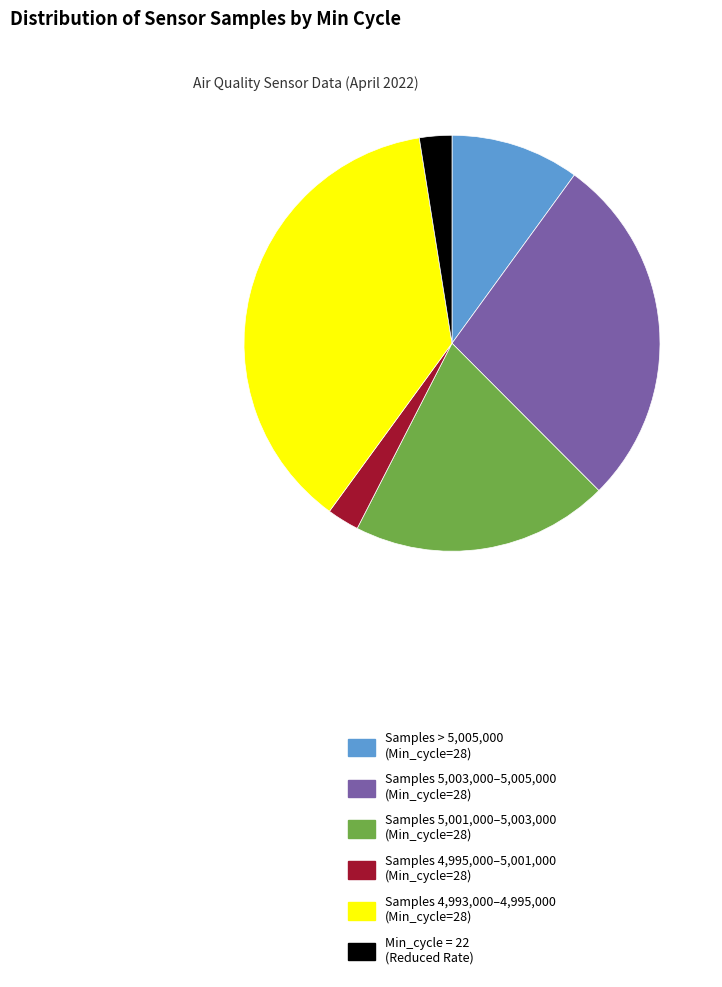

Is the sum of Samples > 5,005,000 (Min_cycle=28) and Samples 4,993,000–4,995,000 (Min_cycle=28) greater than half?

No